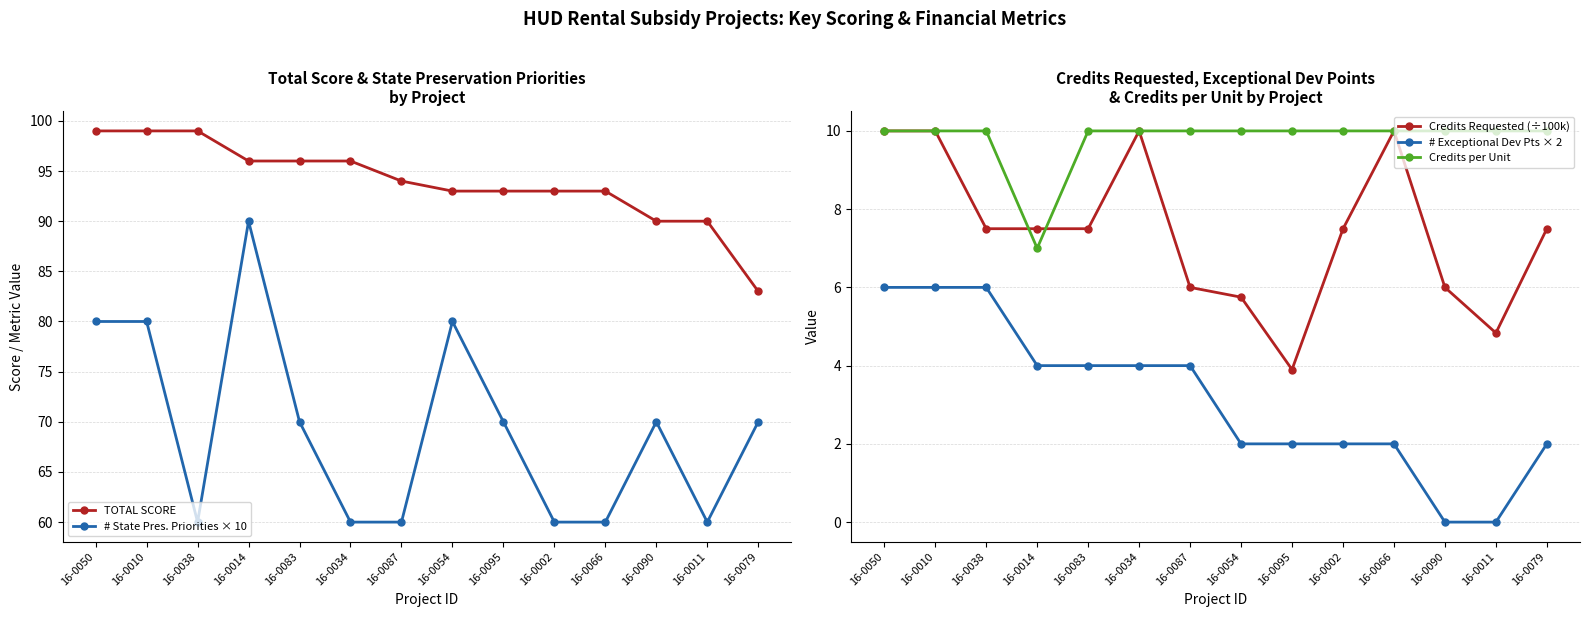

How many data points in Credits Requested (÷100k) are above 7?

9